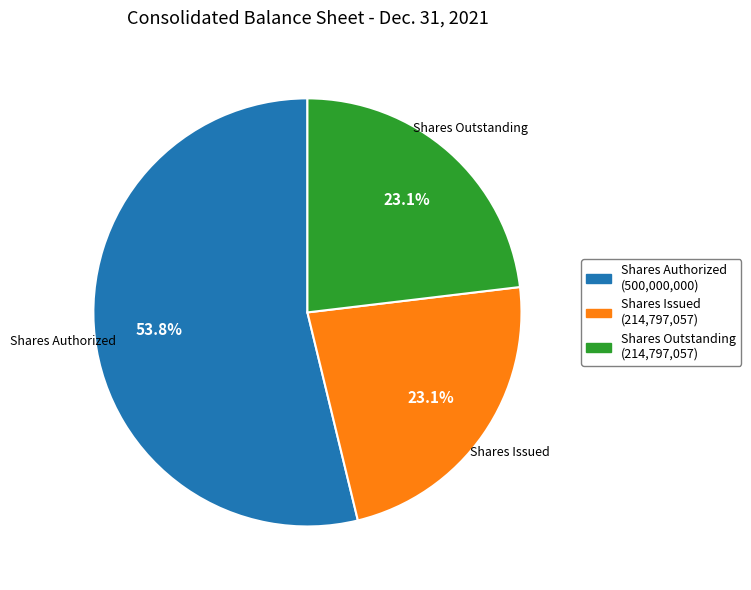

Is the sum of Shares Outstanding and Shares Issued greater than half?

No